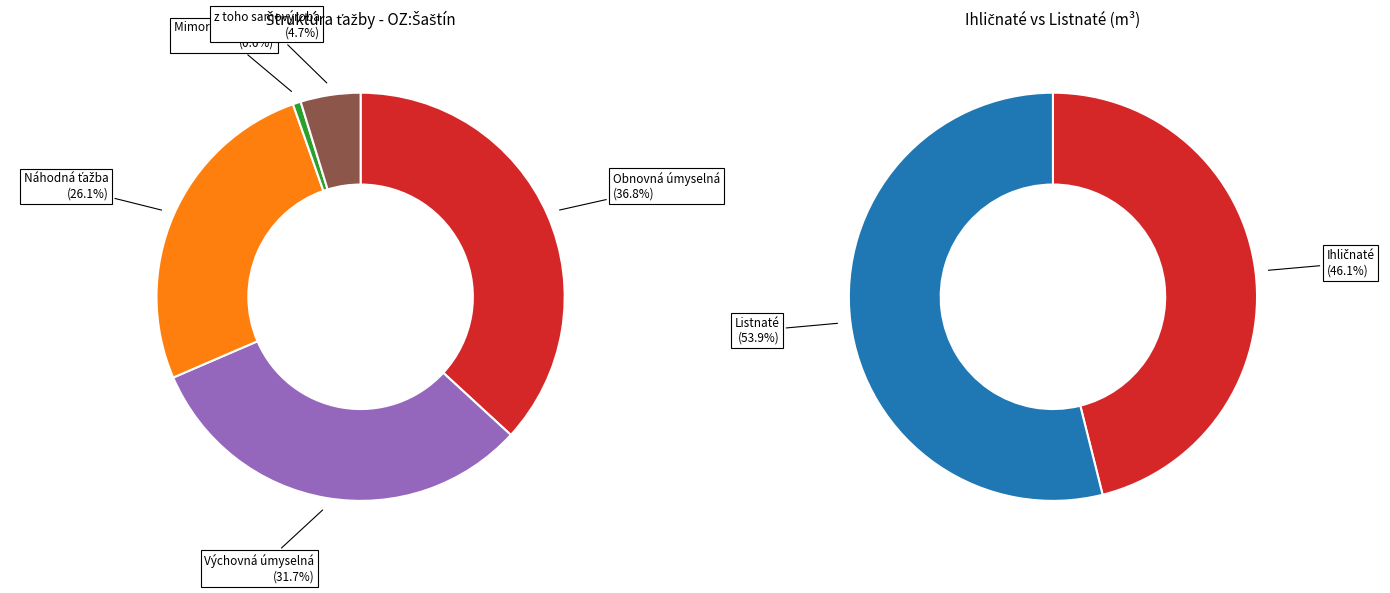

How many slices are in this pie chart?

7